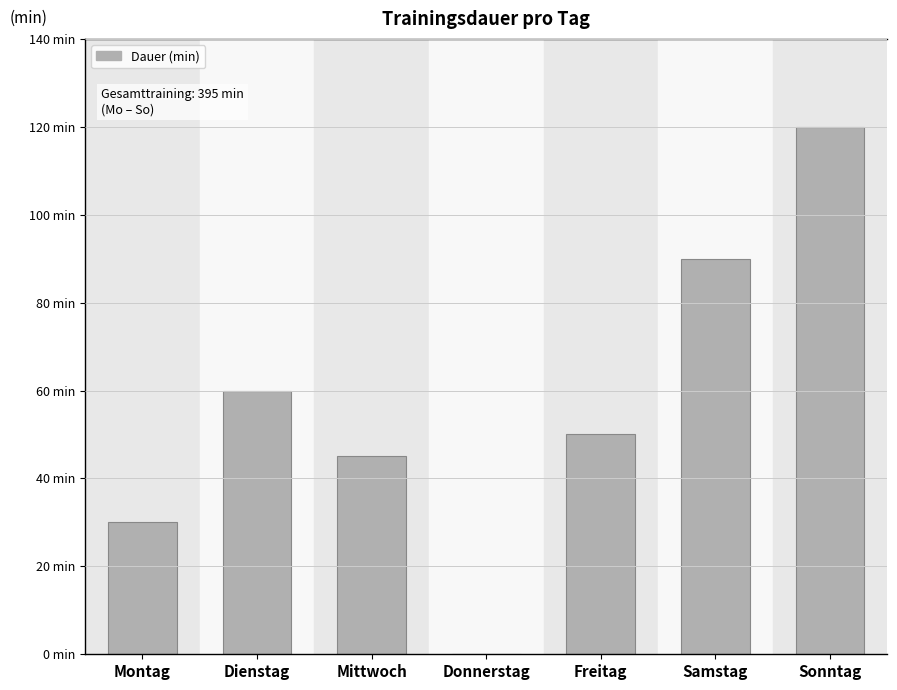

What is the change in value from Donnerstag to Sonntag?

+120